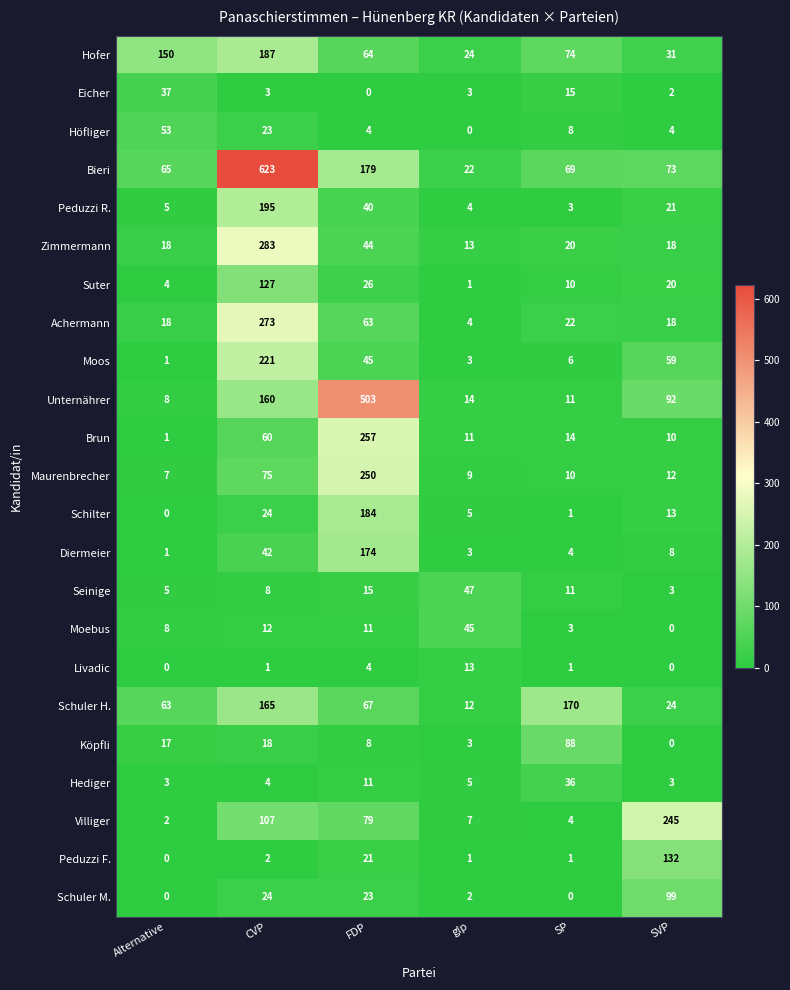

At which label does Schuler H. reach its peak?

SP